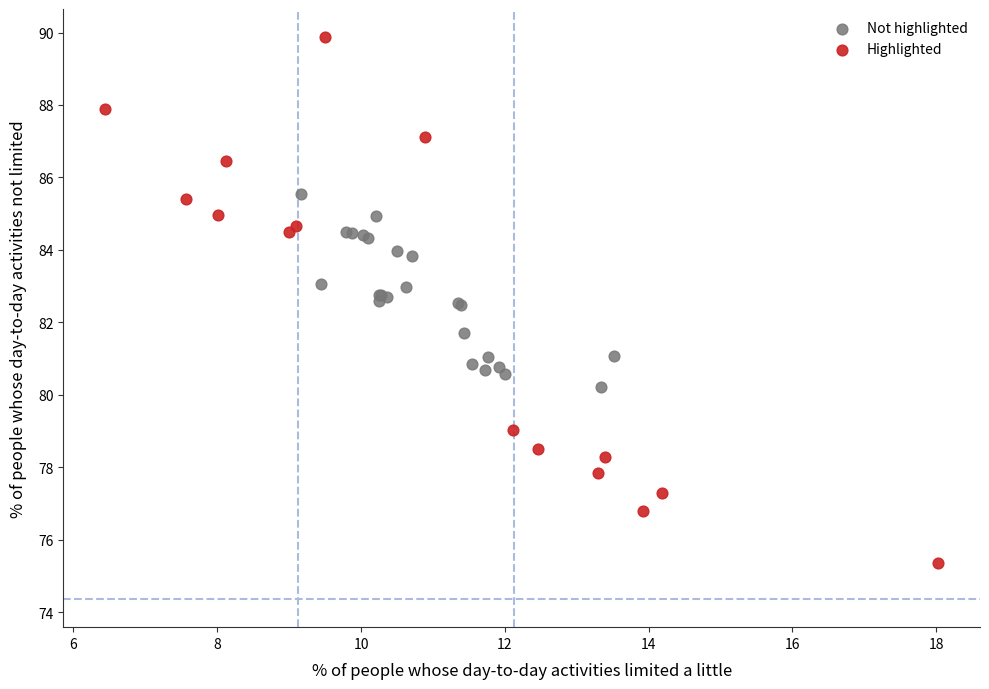

What are all the series names shown in the legend?

Not highlighted, Highlighted